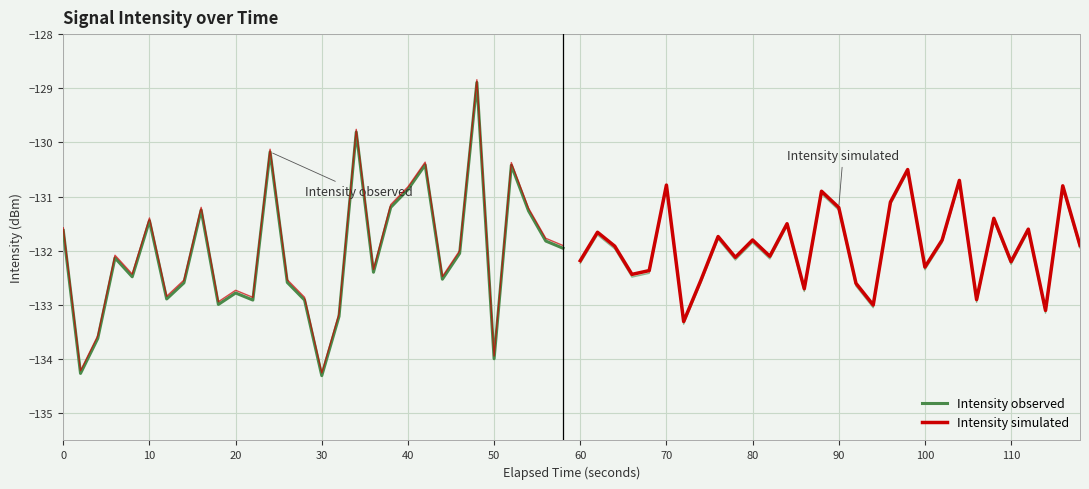

The Intensity simulated series shows -71.2 at 90. True or false?

False